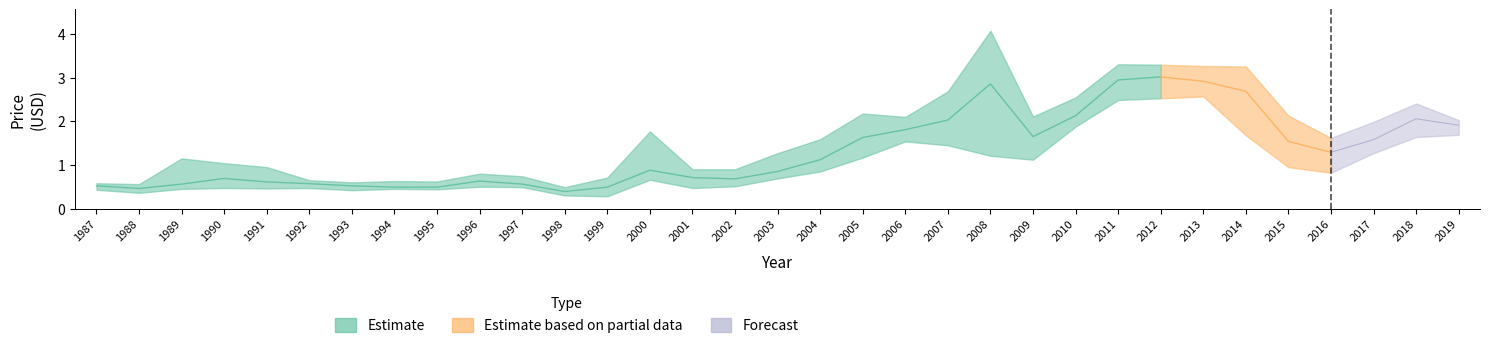

What is the difference between the Year High values at 2014 and 2007?

0.6